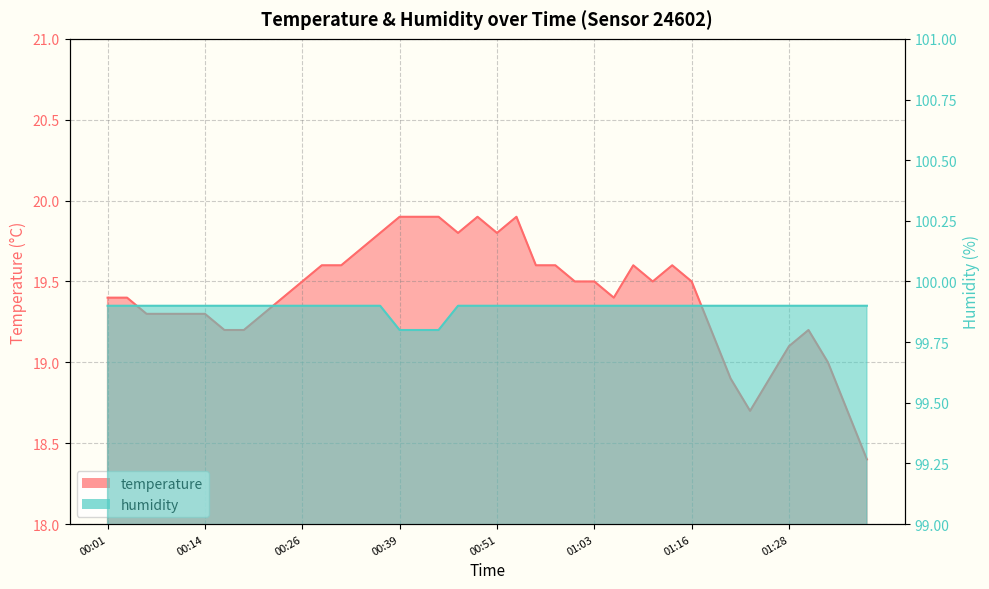

List the labels in order of temperature value, largest first.

00:39, 00:41, 00:44, 00:49, 00:54, 00:36, 00:46, 00:51, 00:34, 00:29, 00:32, 00:56, 00:58, 01:08, 01:13, 00:26, 01:01, 01:03, 01:11, 01:16, 00:01, 00:04, 00:24, 01:06, 00:07, 00:09, 00:12, 00:14, 00:22, 00:17, 00:19, 01:18, 01:30, 01:28, 01:33, 01:20, 01:25, 01:23, 01:36, 01:38